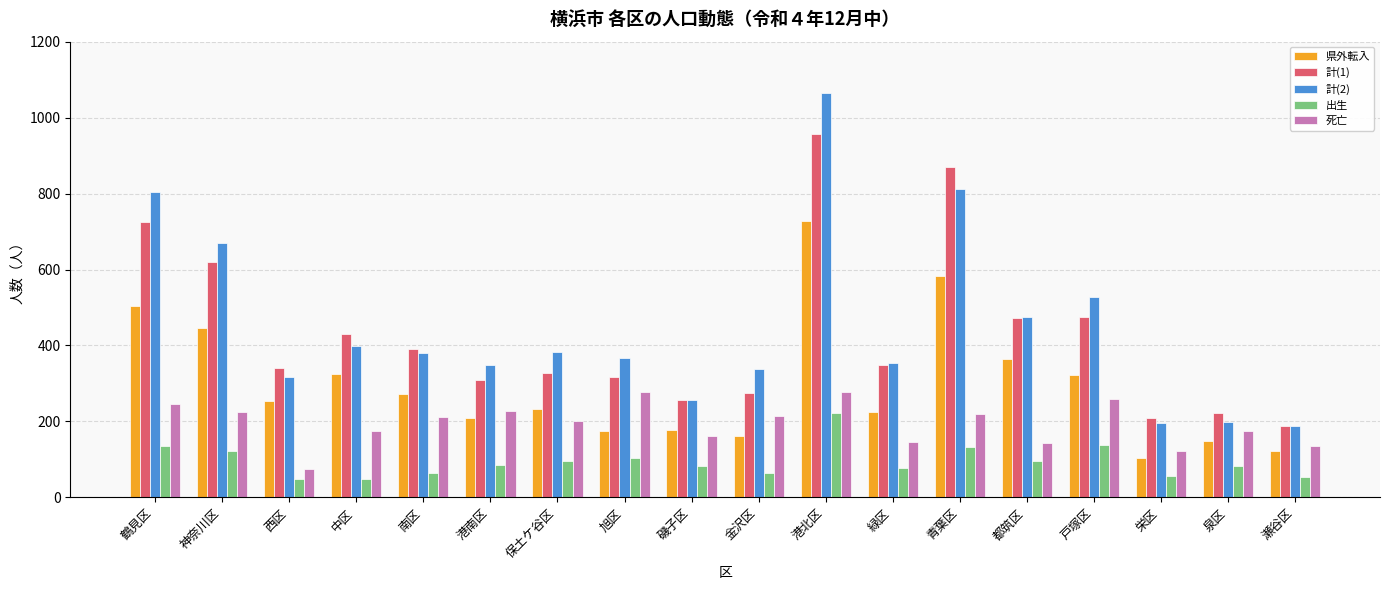

Which series has the widest spread of values?

計(2)